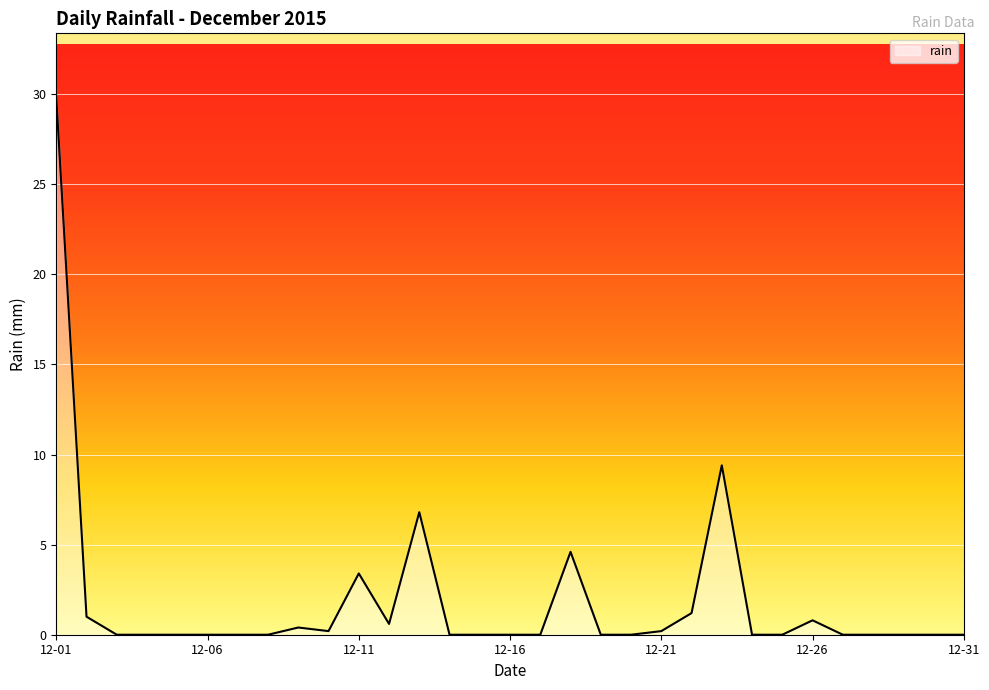

What is the maximum value shown in the chart?

29.8